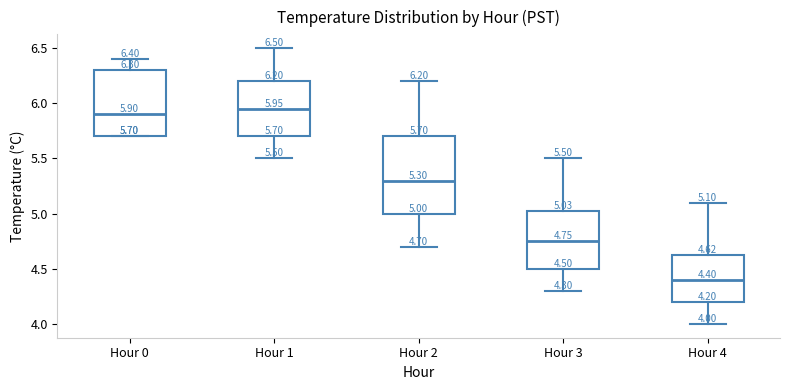

Which box is the tallest, from its lower edge to its upper edge?

Hour 2